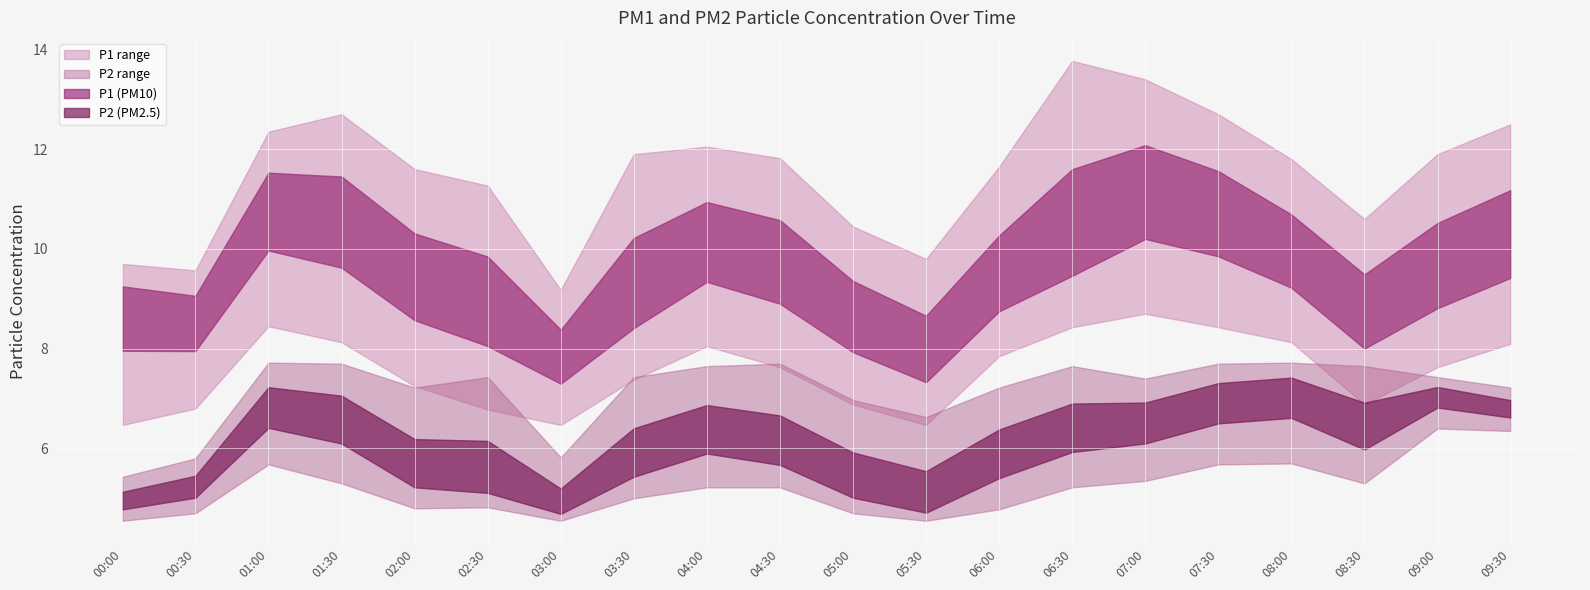

What is the sum of all P1_upper values?

230.7